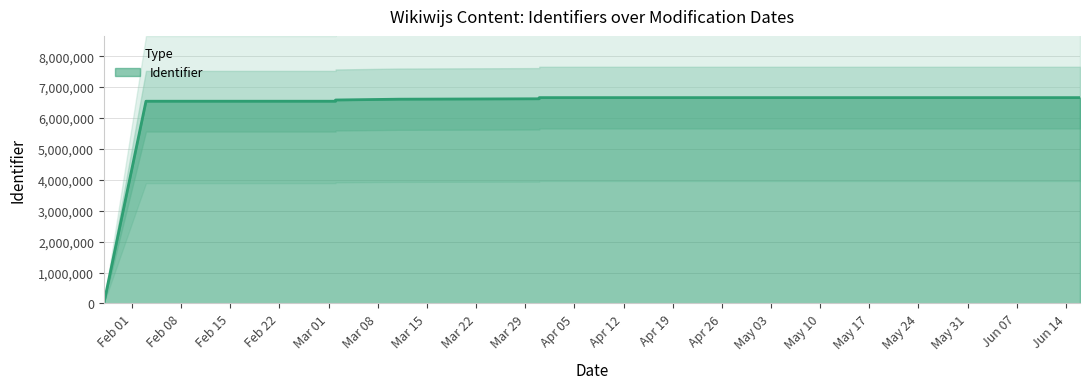

True or false: the data shows 0 at 2021-01-28.

True